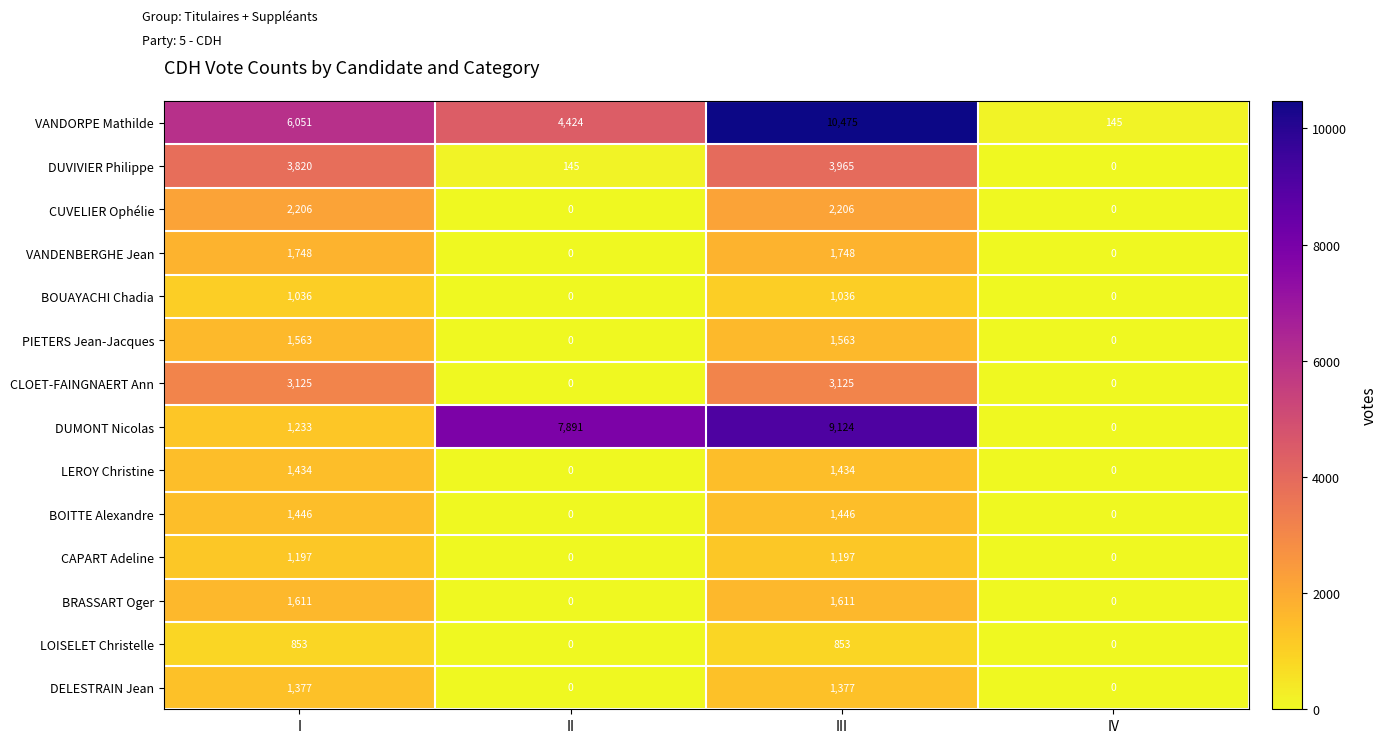

What is the difference between the highest and lowest values at II?

7891